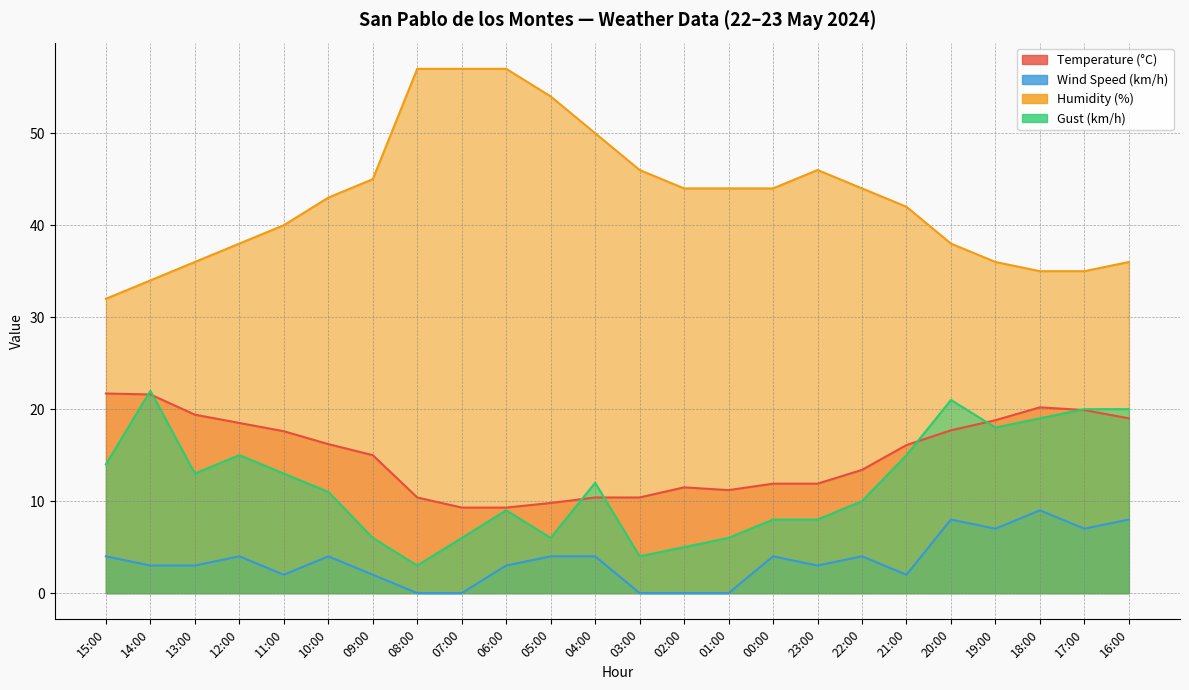

How many interior local valleys does the Temperature (°C) series have?

1